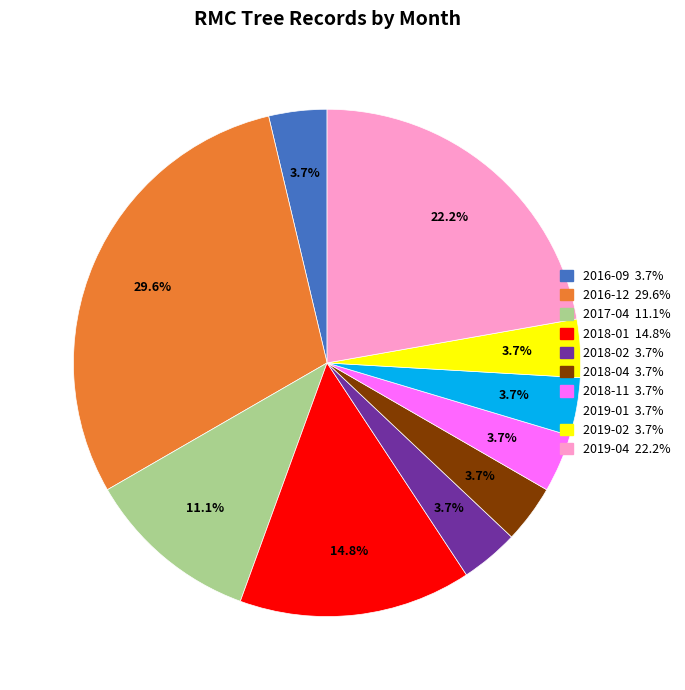

Which slice is the largest?

2016-12